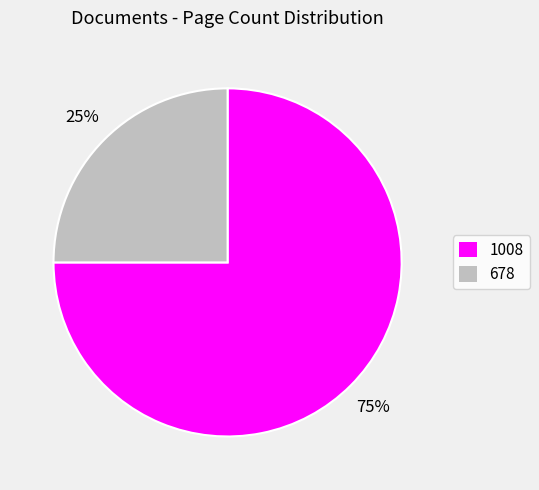

Rank the categories by value from lowest to highest.

678, 1008